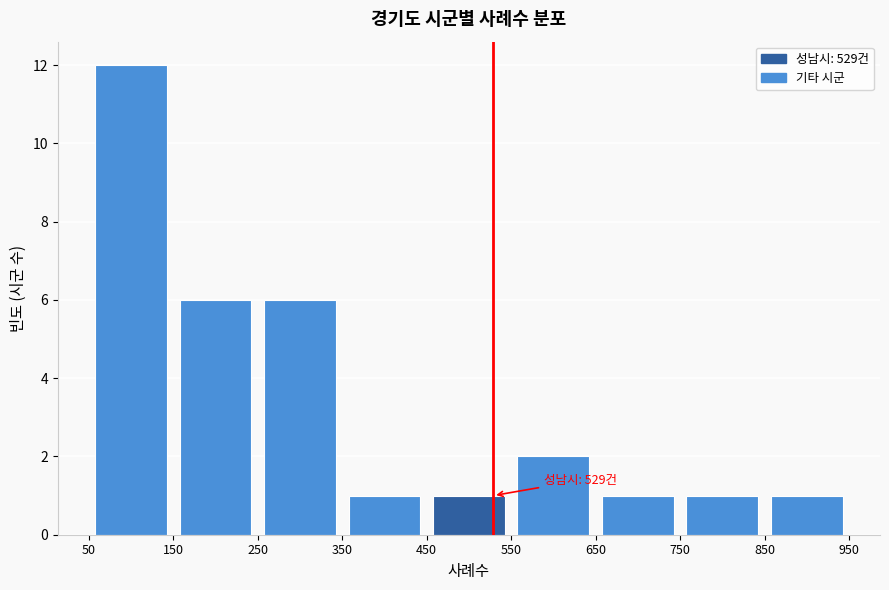

Over which range of the x-axis is the bar tallest?

50 to 150